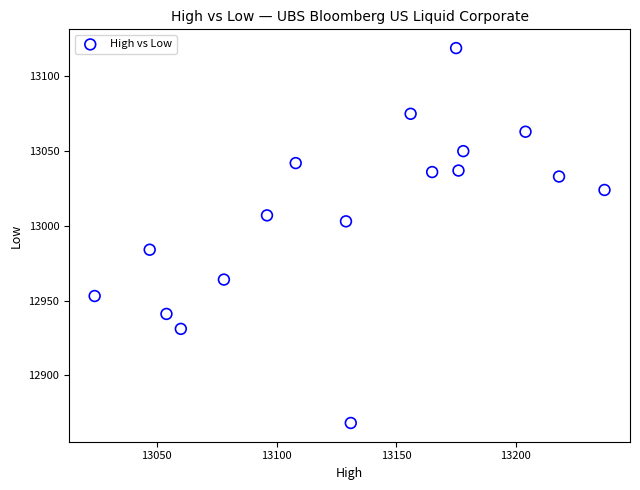

What is the range of Y values (max minus min)?

251